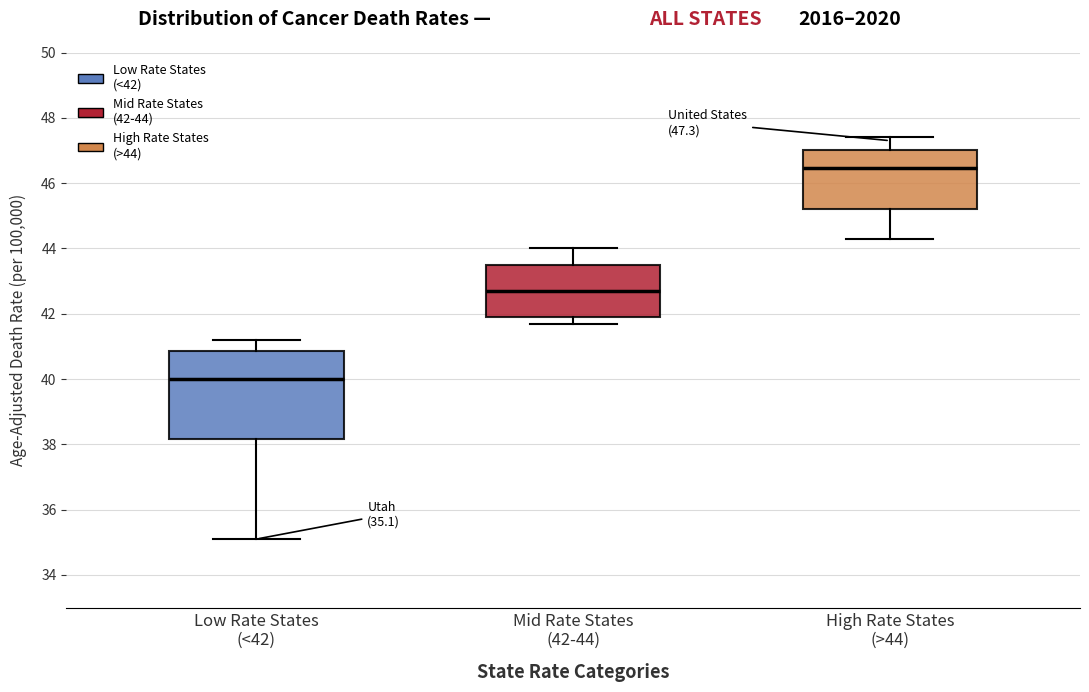

Which box has the highest median line?

High Rate States (>44)